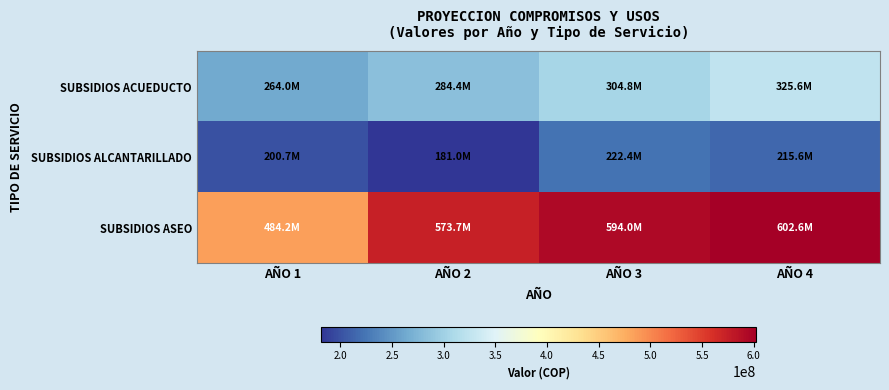

Which category has the highest value across all series?

AÑO 4